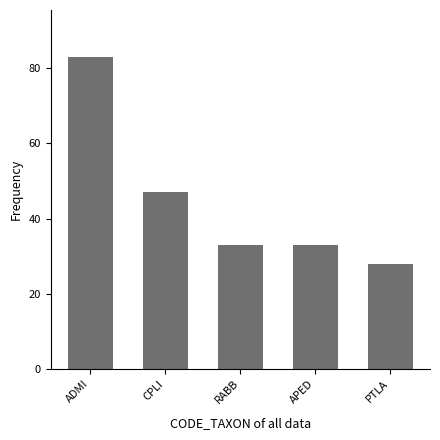

What is the label of the 1st bar from the right?

PTLA